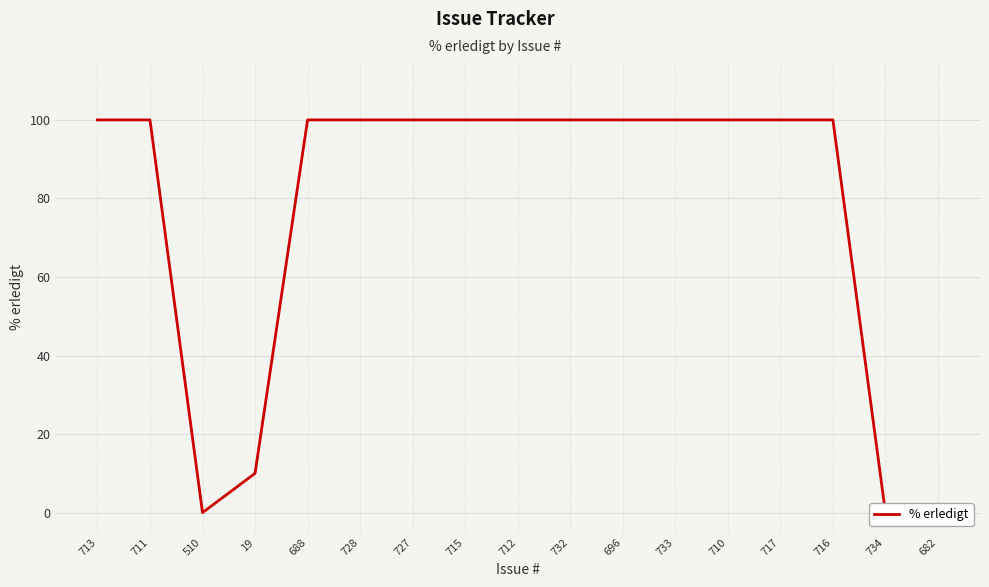

Rank the categories by value from highest to lowest.

713, 711, 688, 728, 727, 715, 712, 732, 696, 733, 710, 717, 716, 19, 510, 734, 682